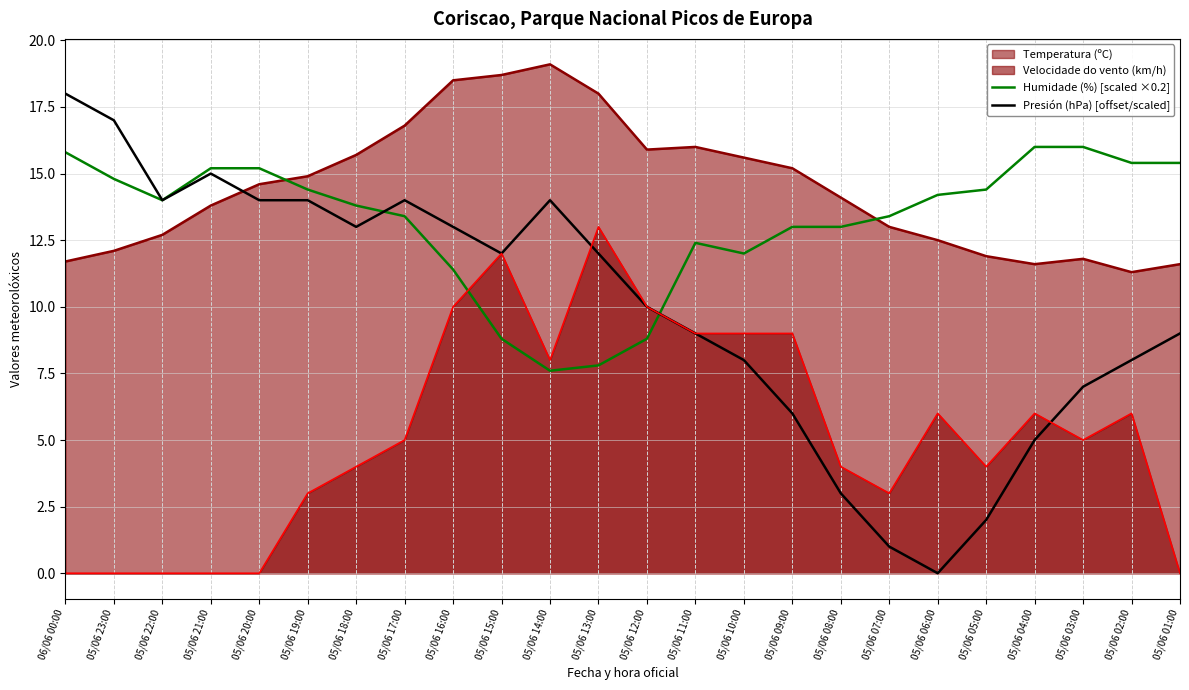

At which label does Humidade (%) [scaled ×0.2] first exceed 14?

06/06 00:00